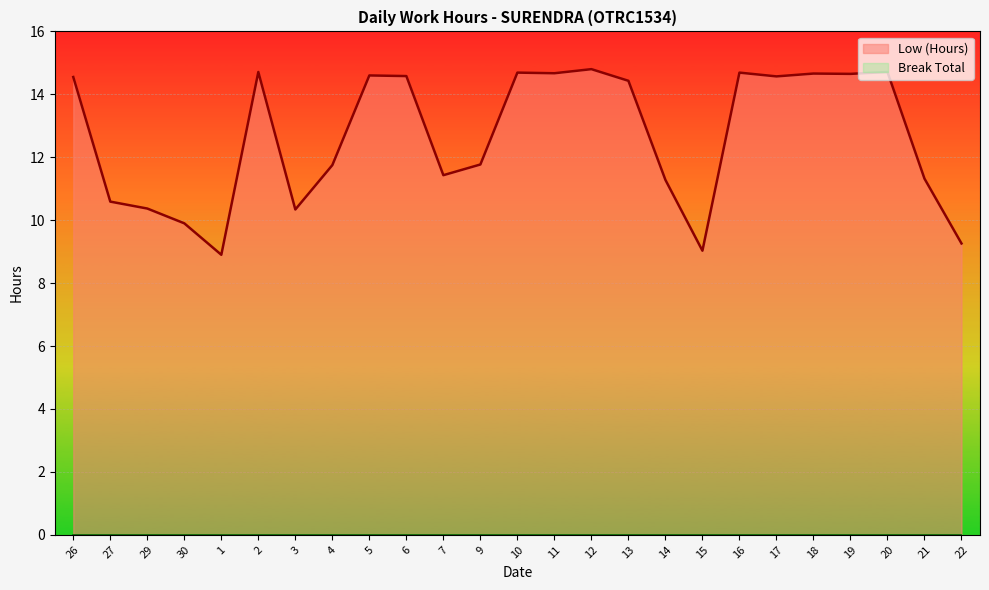

How many distinct data groups are displayed?

2